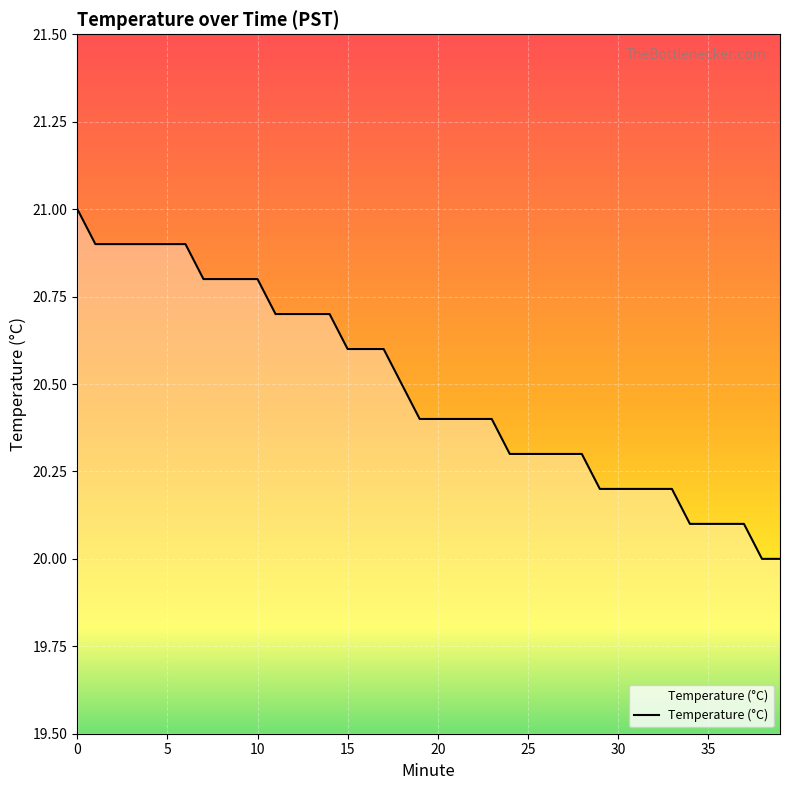

What is the greatest value displayed?

21.0